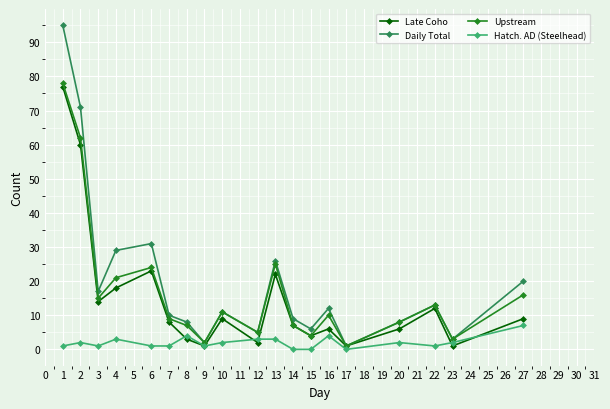

Is the value of Upstream at 20 greater than the value of Late Coho at 13?

No